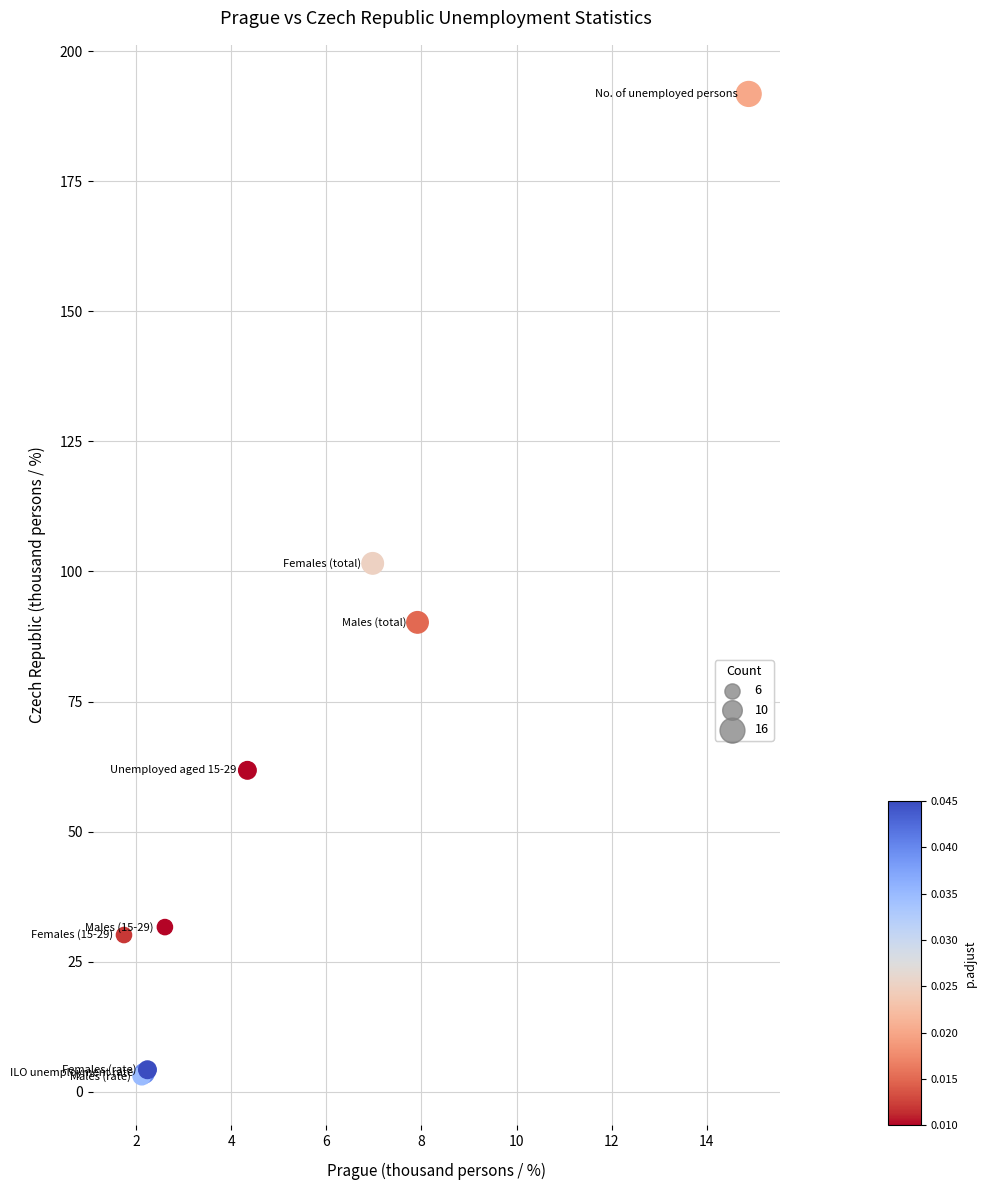

What Y value in the scatter plot is closest to 97?

101.6